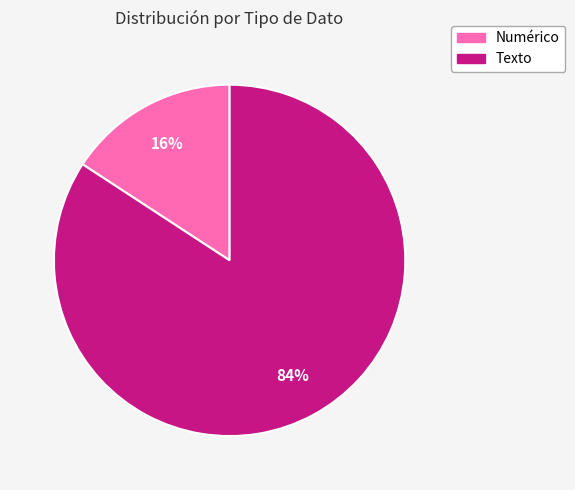

What is the ratio of the value at Numérico to the value at Texto?

0.2